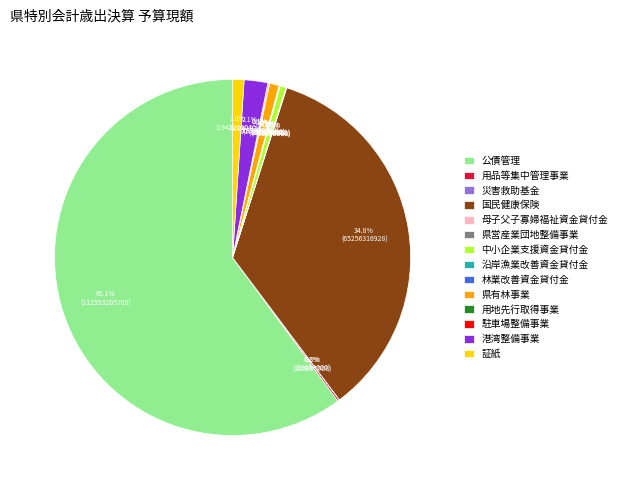

What percentage is NOT represented by 証紙?

99.0%